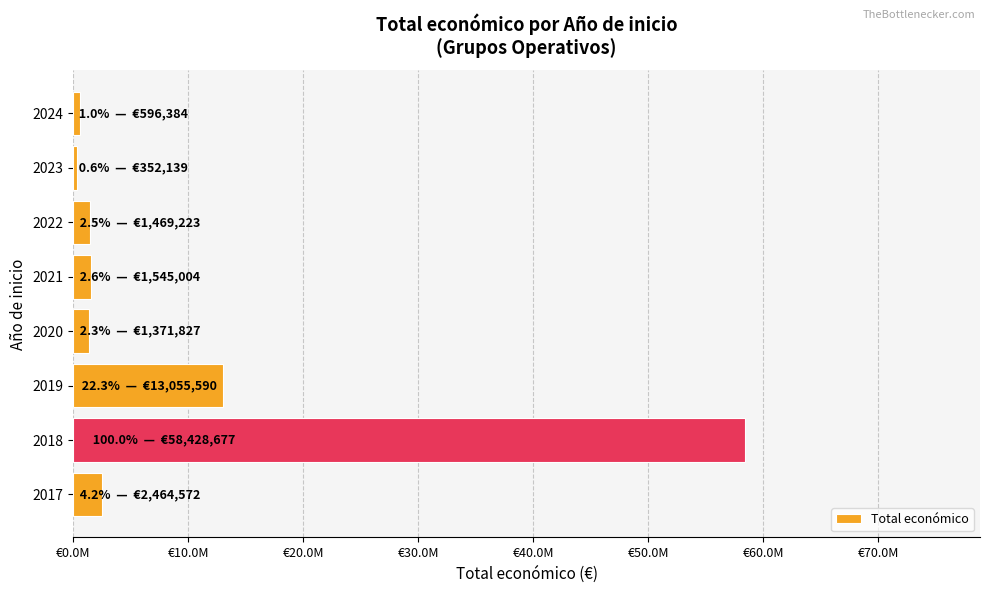

What is the maximum value shown in the chart?

58428677